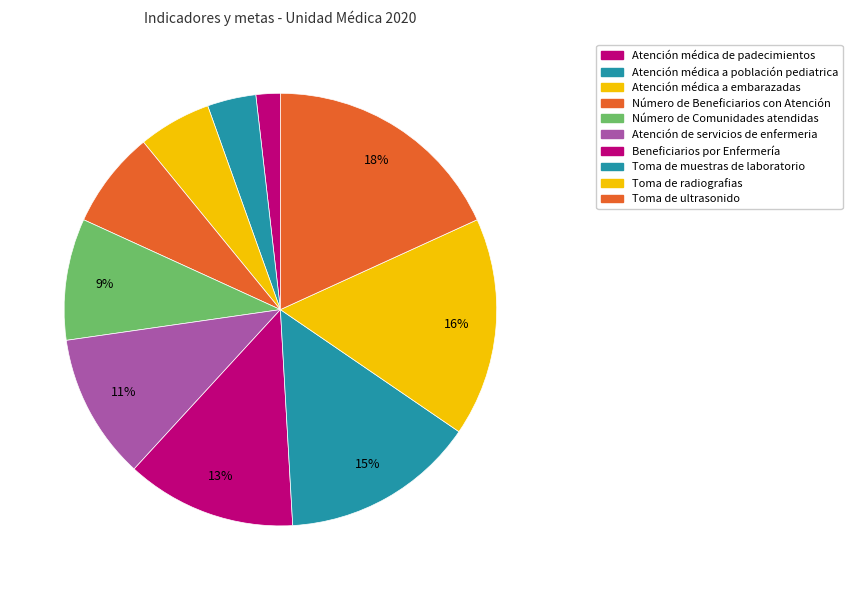

Count the number of slices in the pie.

10